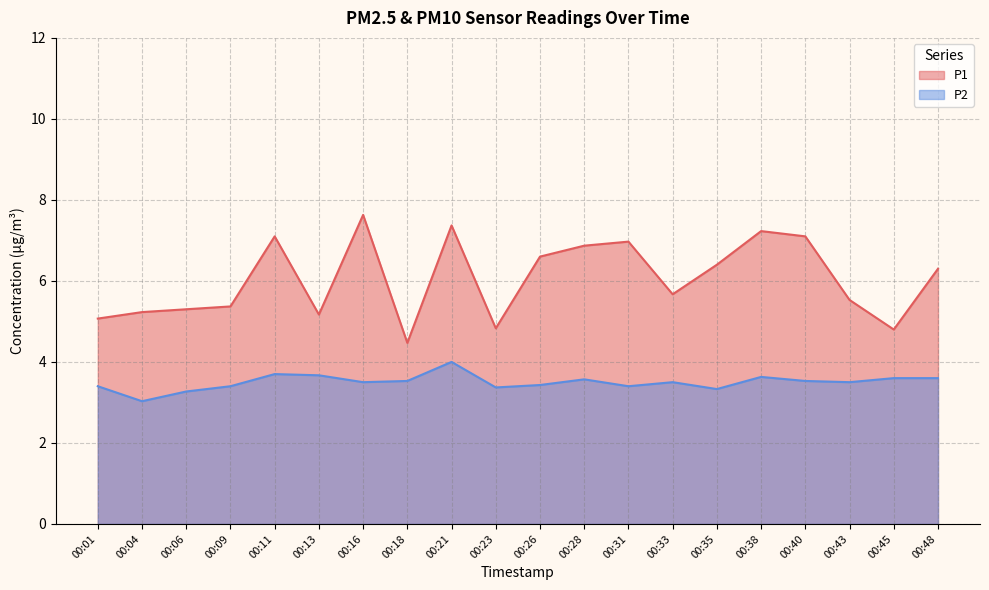

At which category is the sum across all series the highest?

00:21